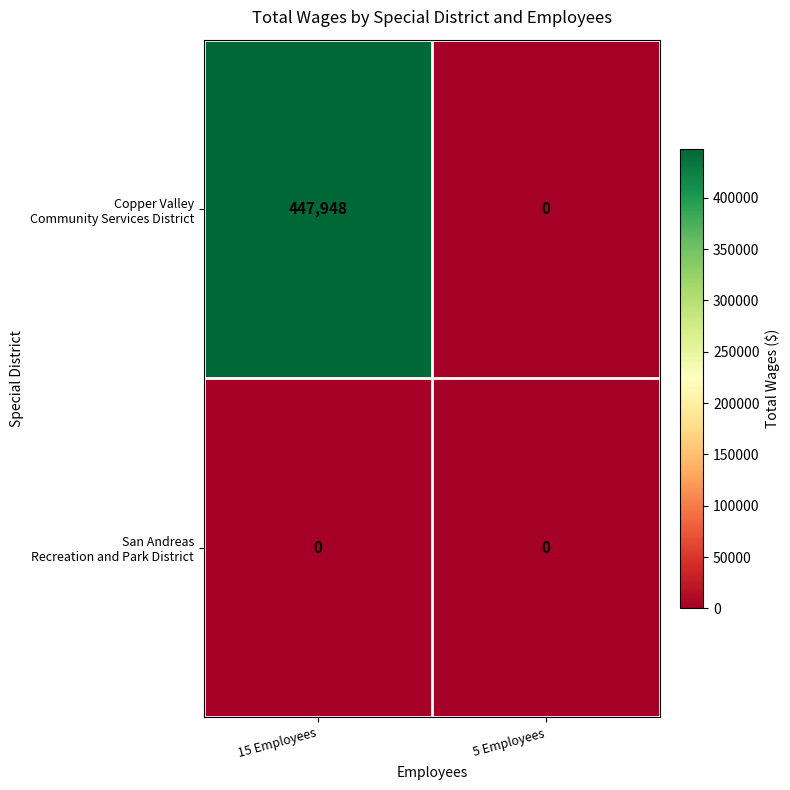

What is the spread (max minus min) of values at 15 Employees?

447948